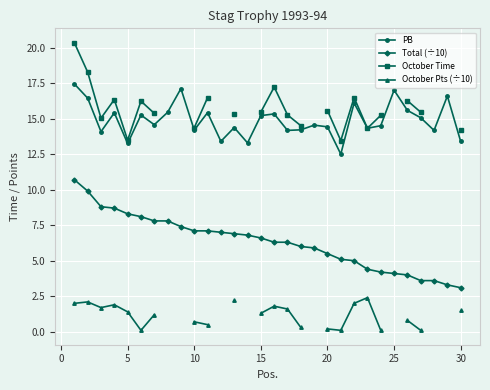

True or false: Total (÷10) and PB intersect in this chart.

False